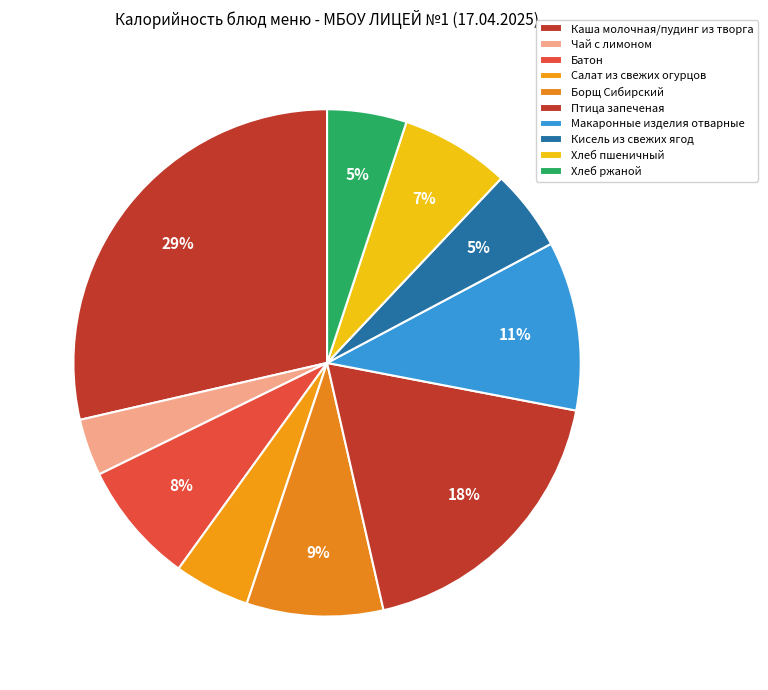

To the nearest percent, what is the difference between the largest and smallest slice percentages?

25%